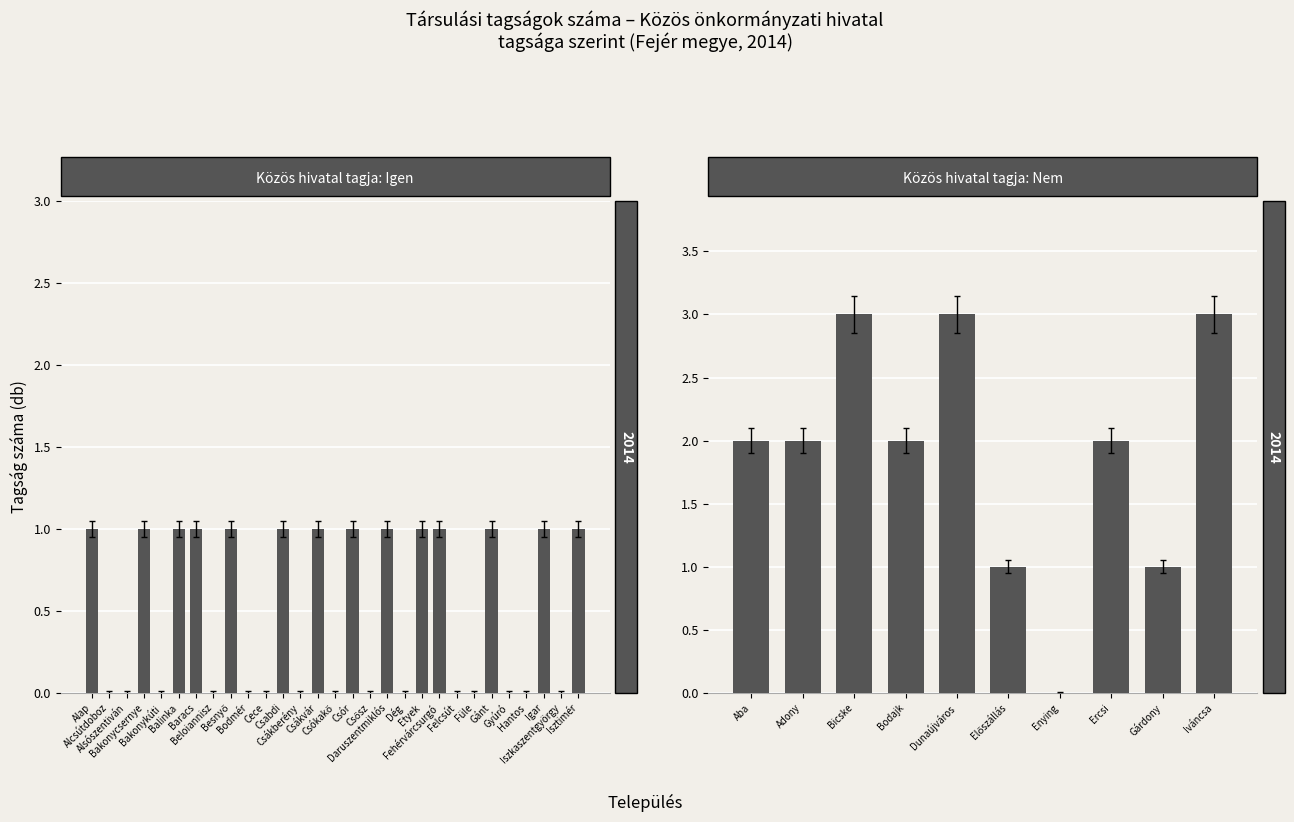

Is it true that the value at Előszállás is 0?

False